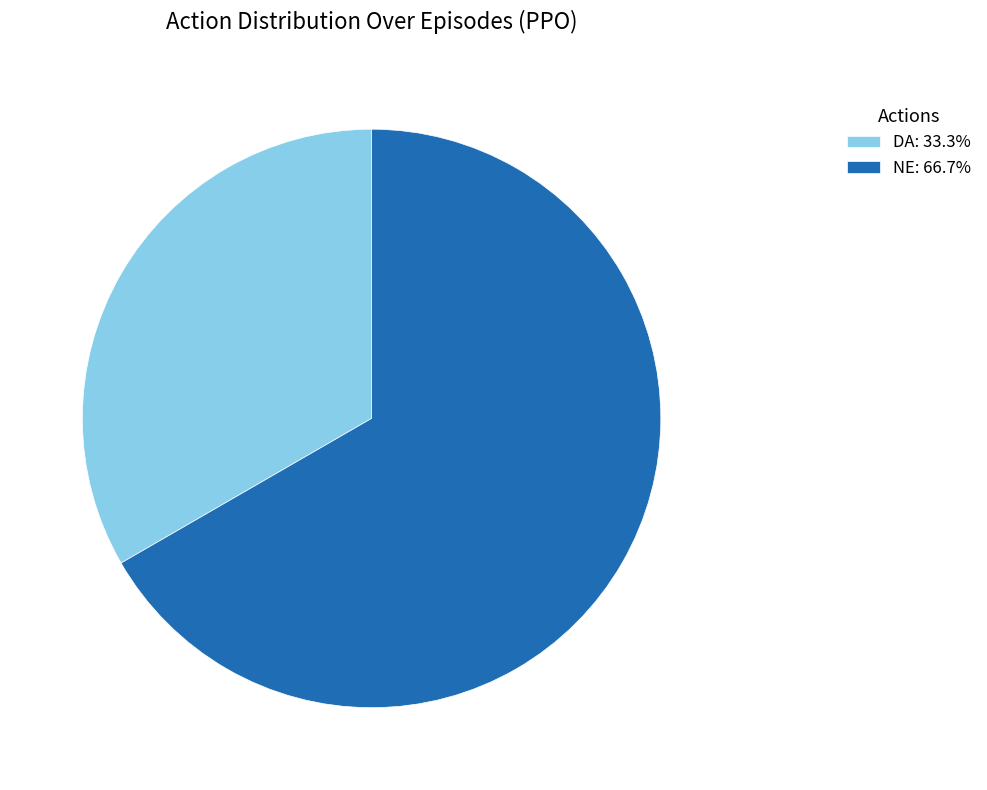

How many segments does this pie chart have?

2